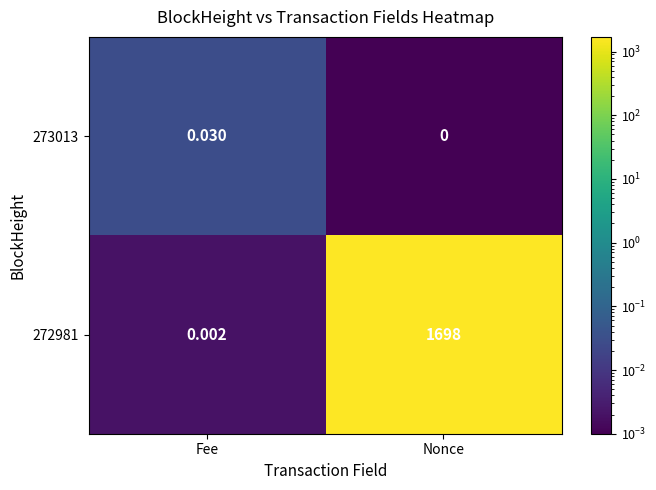

At which label does 272981 reach its peak?

Nonce